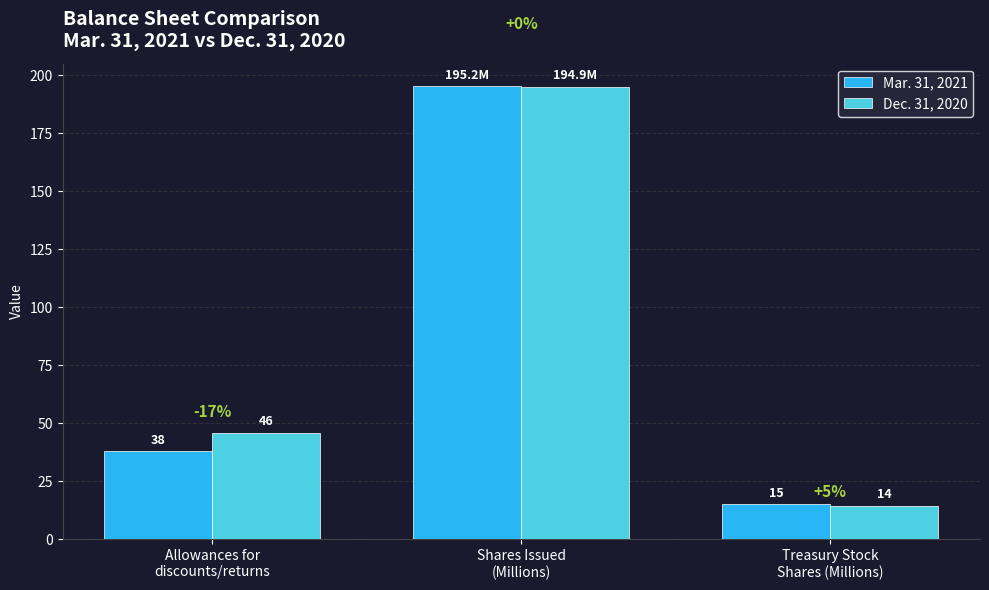

What are all the series names shown in the legend?

Mar. 31, 2021, Dec. 31, 2020